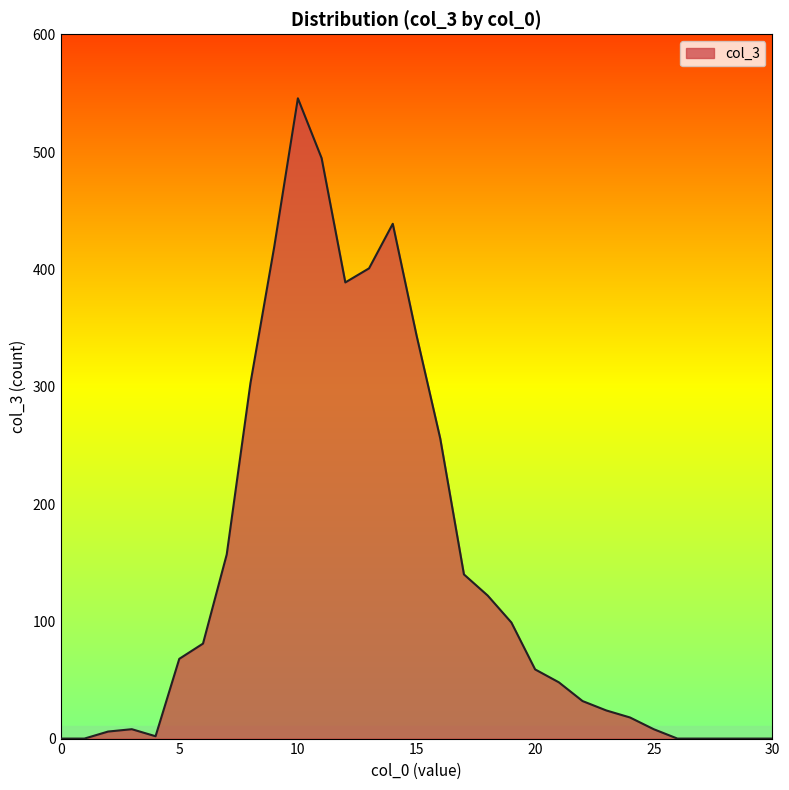

What is the sum of all values?

4464